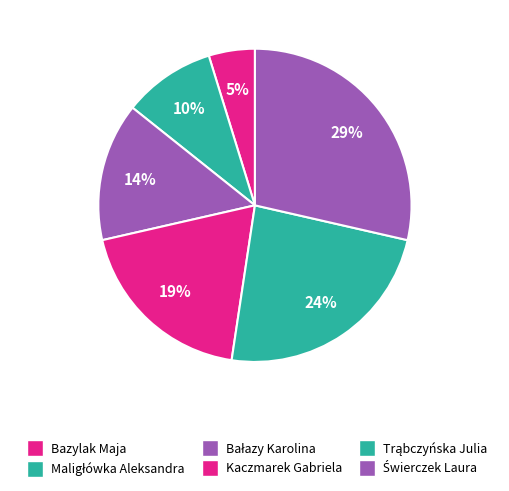

To the nearest percent, what is the difference between the largest and smallest slice percentages?

24%